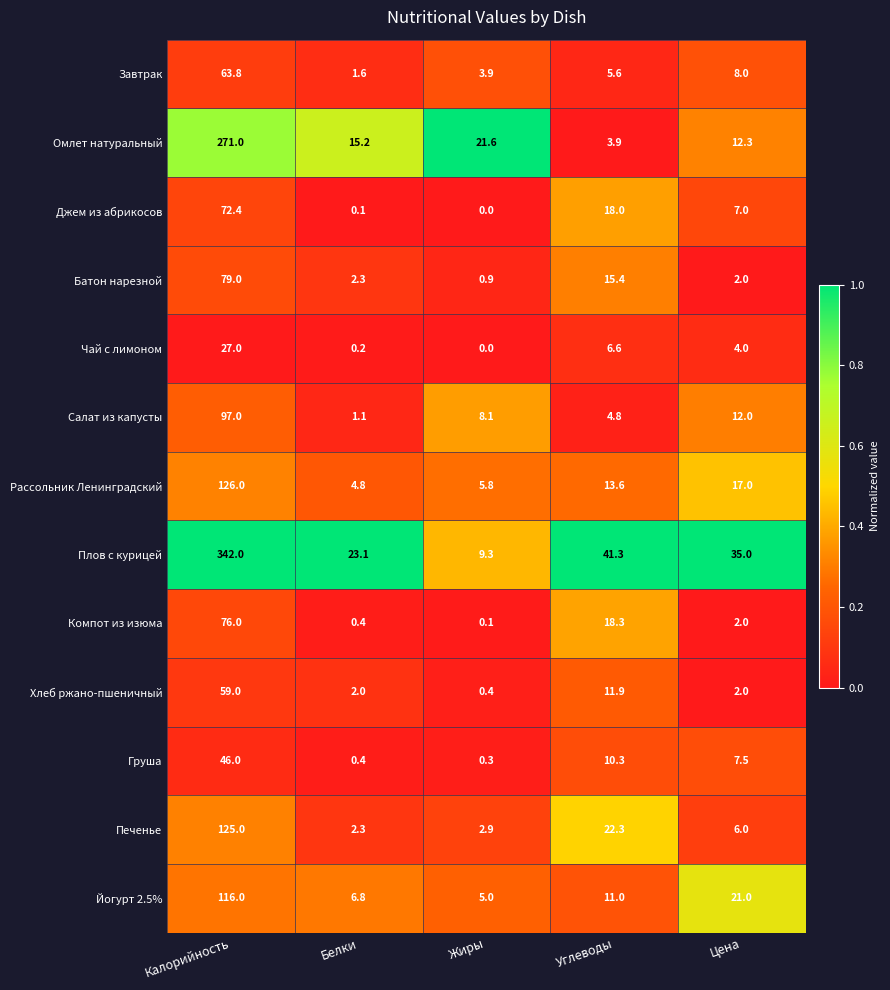

Rank the series by their maximum value, from lowest to highest.

Чай с лимоном, Груша, Хлеб ржано-пшеничный, Завтрак, Джем из абрикосов, Компот из изюма, Батон нарезной, Салат из капусты, Йогурт 2.5%, Печенье, Рассольник Ленинградский, Омлет натуральный, Плов с курицей